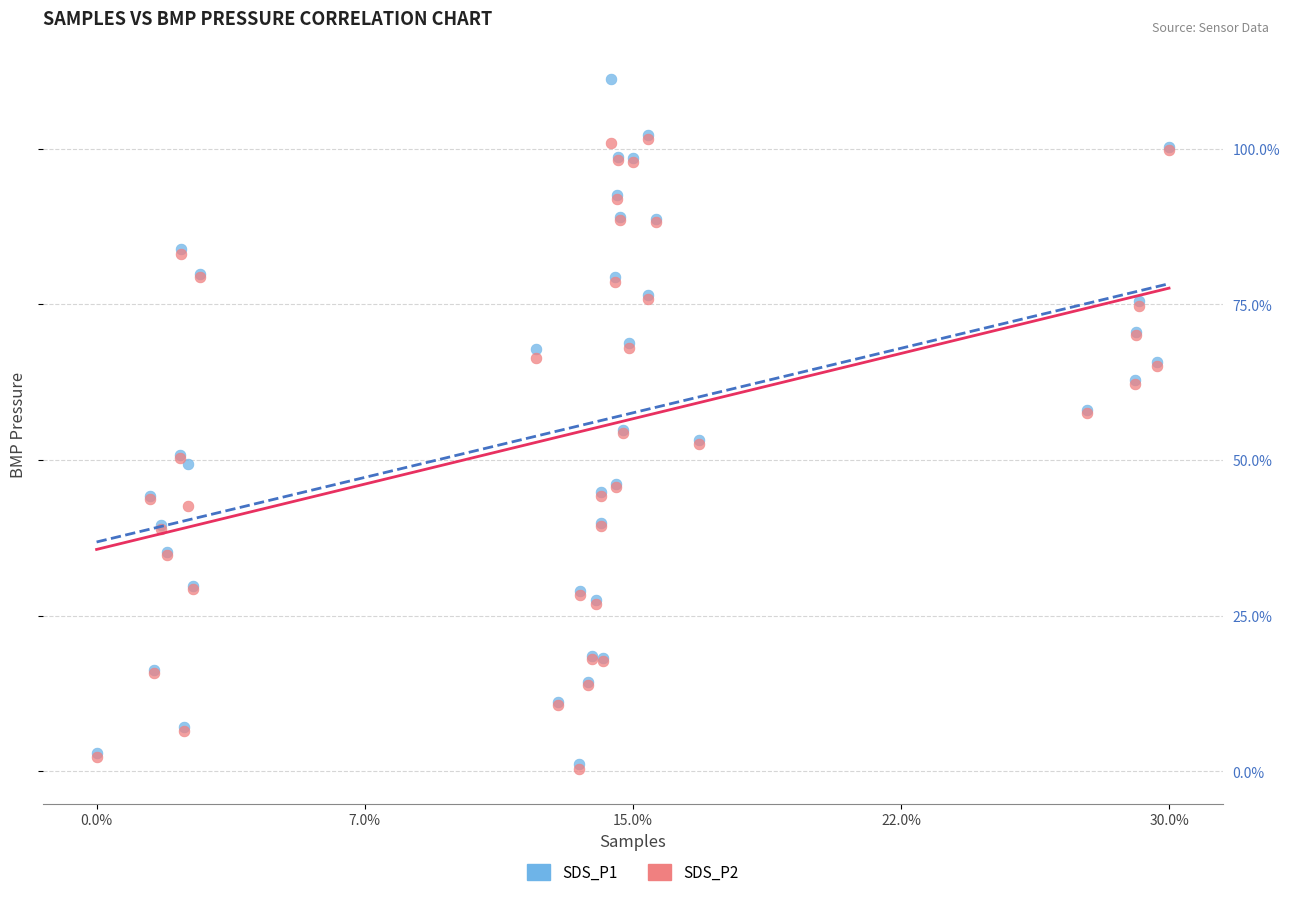

Which series contains the highest Y value?

SDS_P1